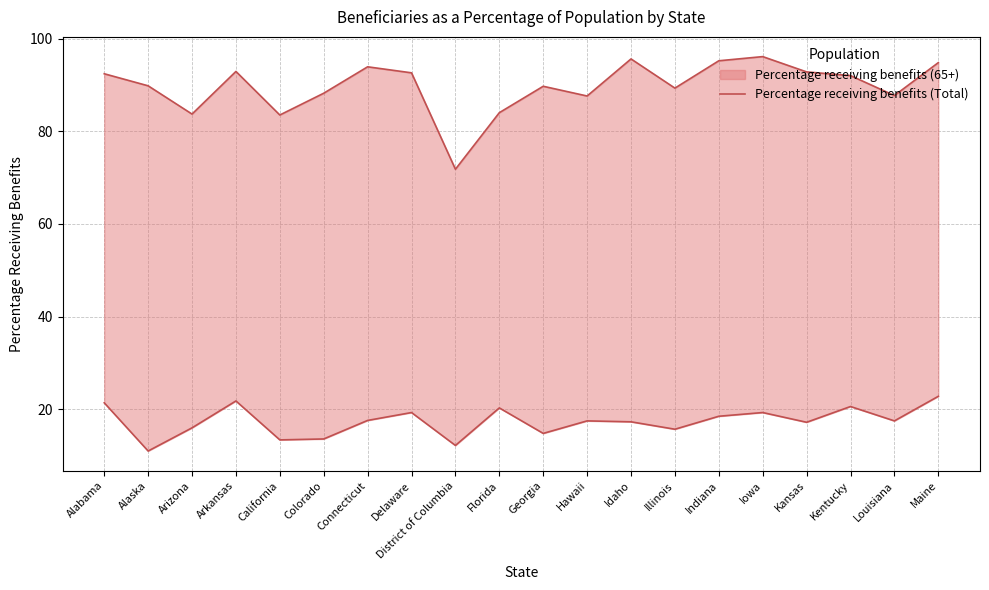

What position from the left is Colorado?

6